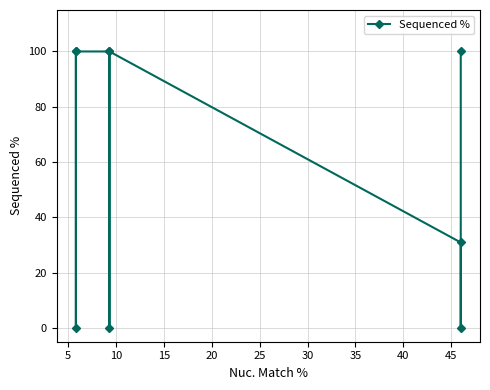

True or false: there are more than 1 points higher than both neighbors.

False